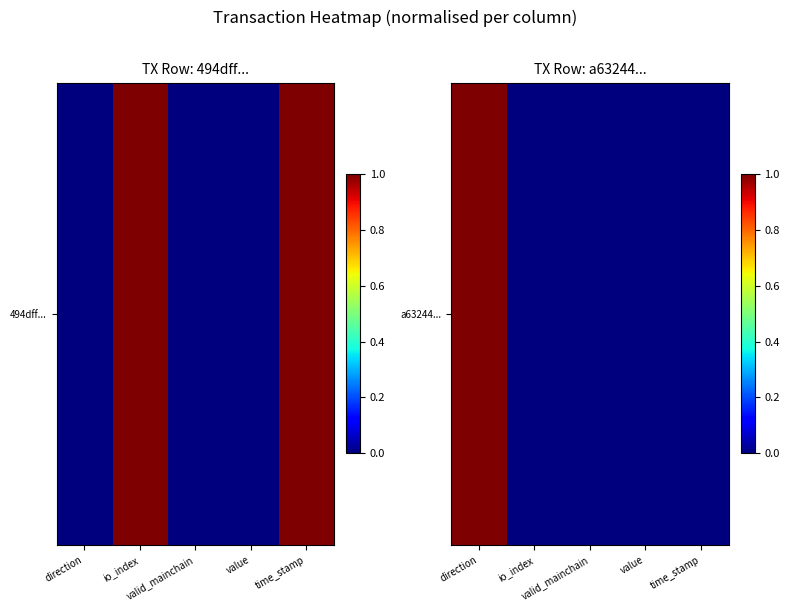

Reading right to left, transcribe all the data shown in this chart.

time_stamp=0	value=0	valid_mainchain=0	io_index=0	direction=1